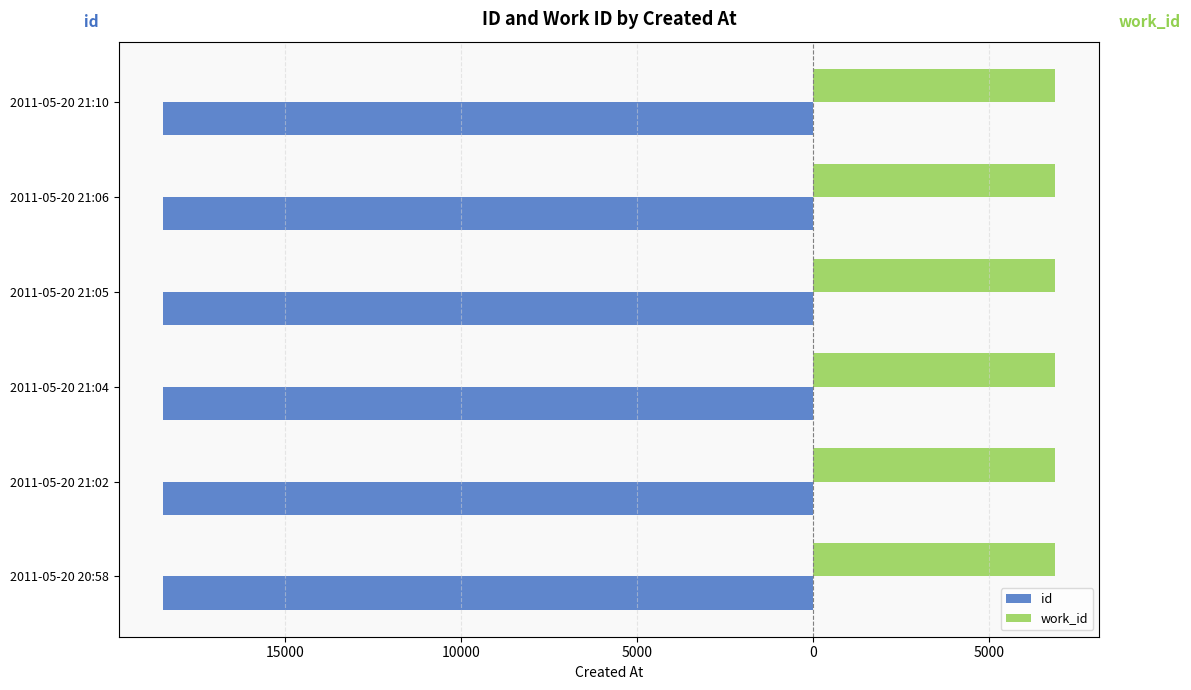

What are all the series names shown in the legend?

id, work_id